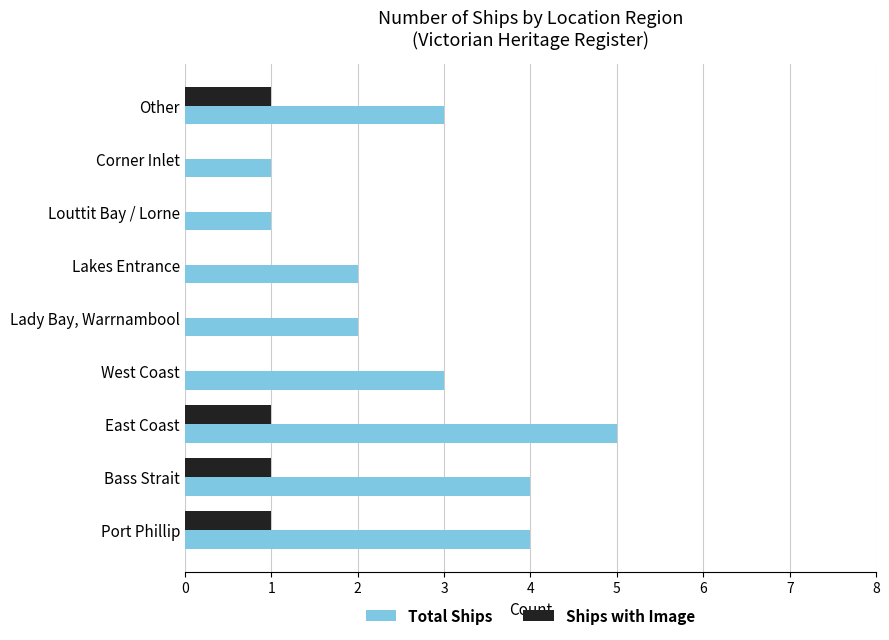

Is the value of Ships with Image at Lady Bay, Warrnambool greater than the value of Total Ships at Bass Strait?

No